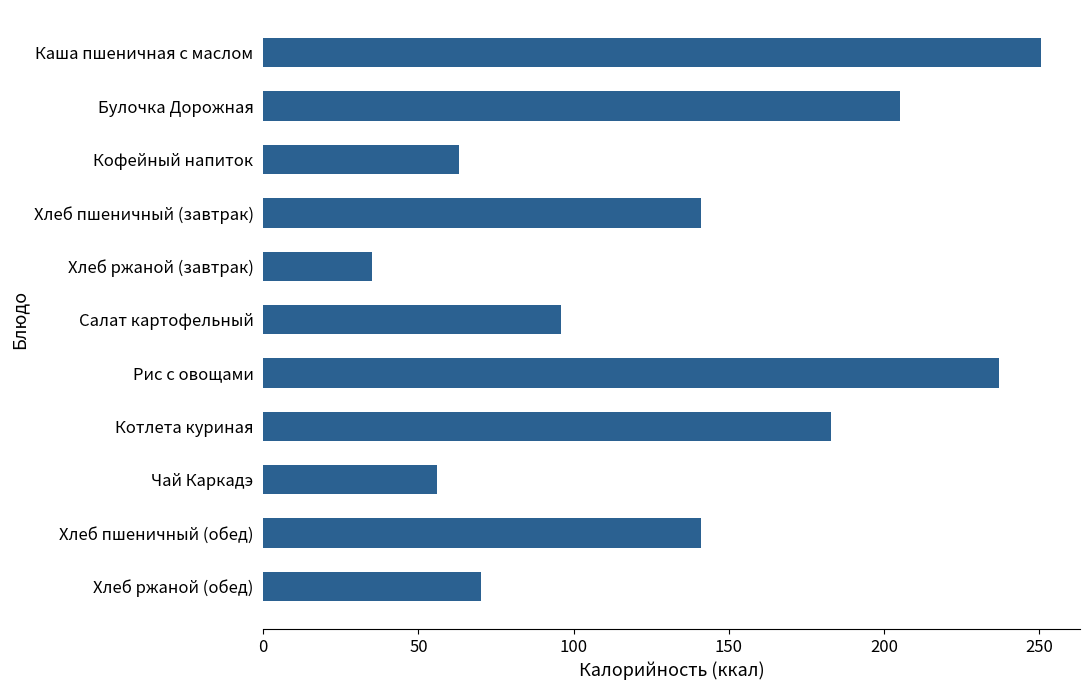

The chart shows a value of 53.4 at Котлета куриная. True or false?

False